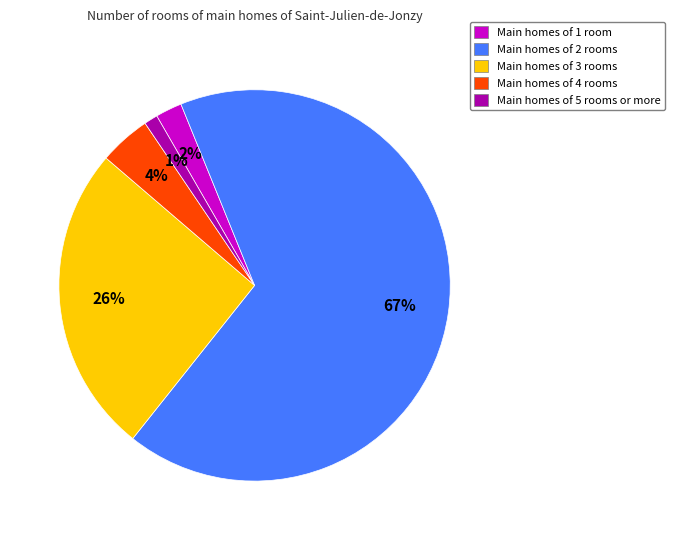

How many slices are in this pie chart?

5